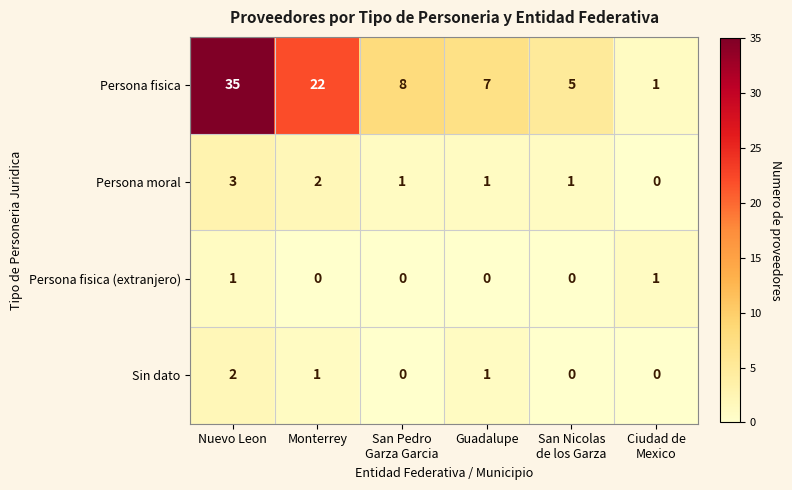

Reading left to right, list all the values displayed in this chart.

Persona fisica: 35	22	8	7	5	1
Persona moral: 3	2	1	1	1	0
Persona fisica (extranjero): 1	0	0	0	0	1
Sin dato: 2	1	0	1	0	0